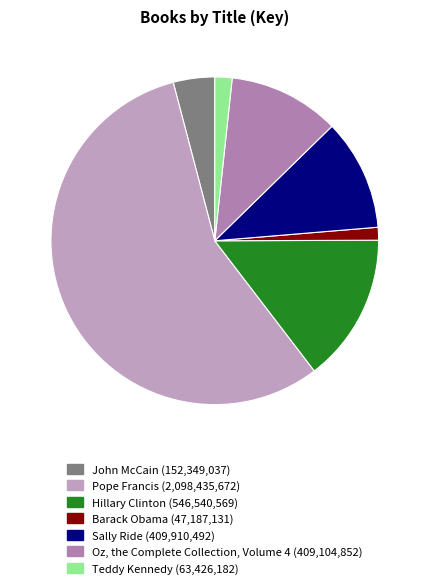

To the nearest percent, what percentage of the pie is John McCain?

4%